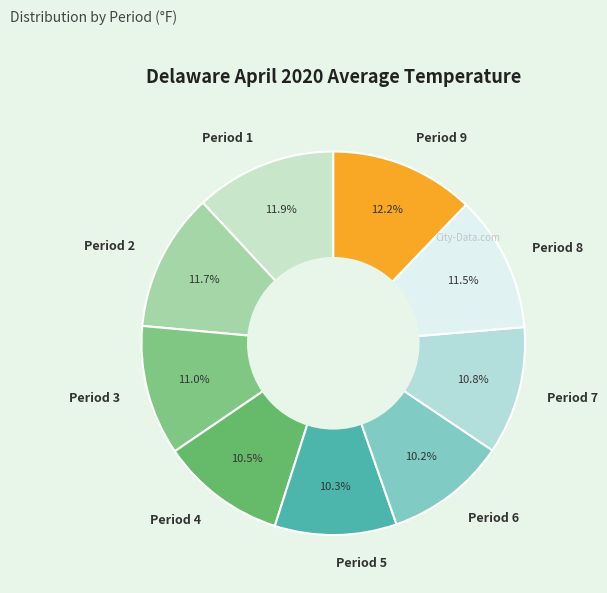

Between Period 9 and Period 8, which is larger?

Period 9